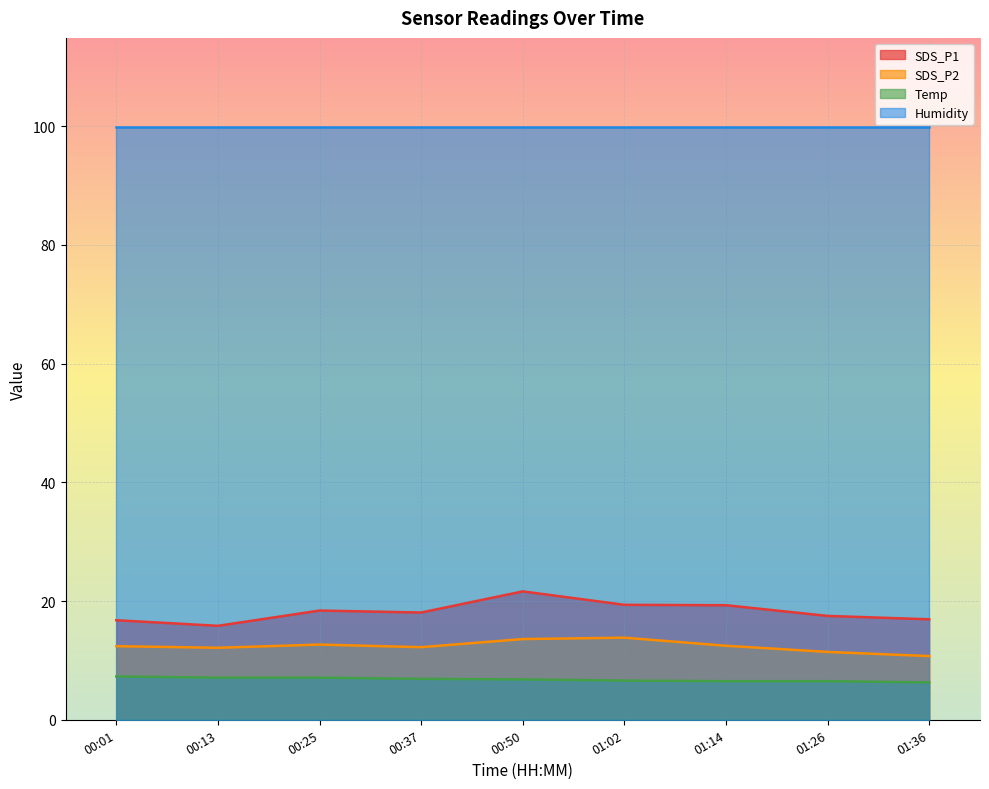

At 00:01, list the series in order from largest to smallest.

Humidity, SDS_P1, SDS_P2, Temp